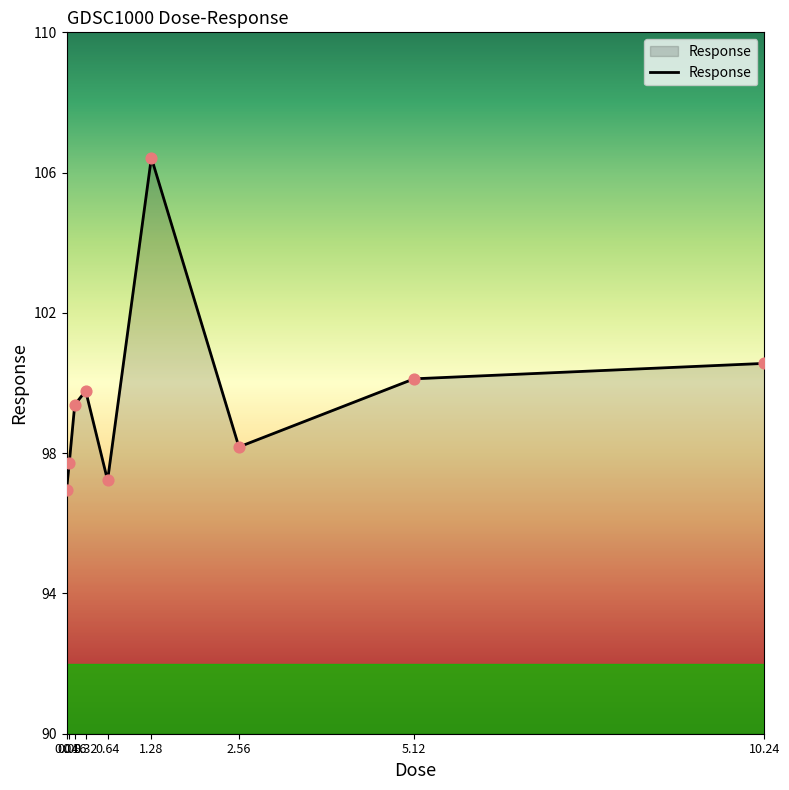

What is the change in value from 0.08 to 0.64?

-0.5